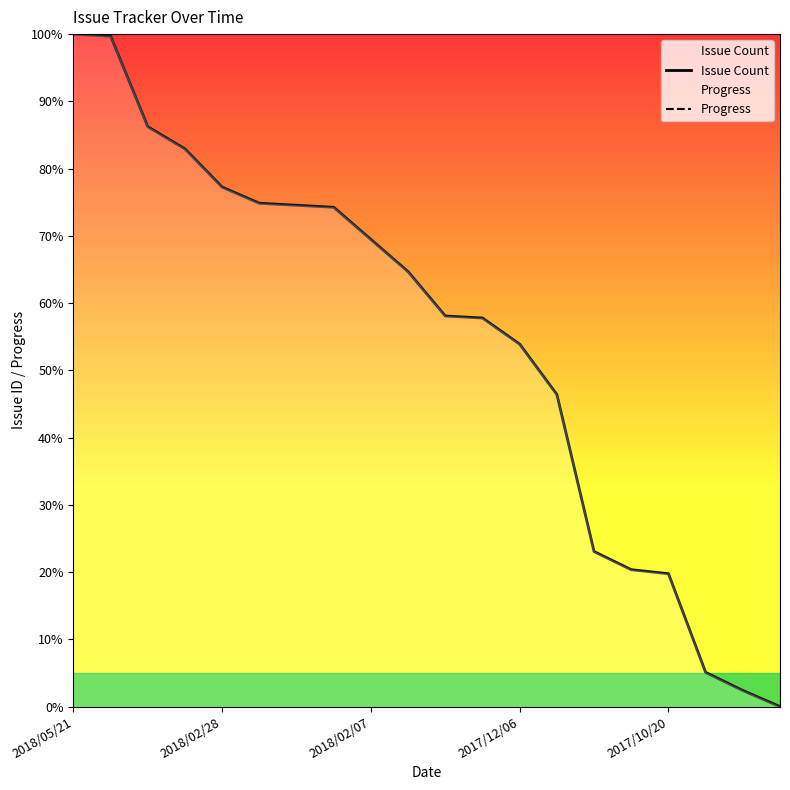

What is the highest value of the Progress series?

100.0